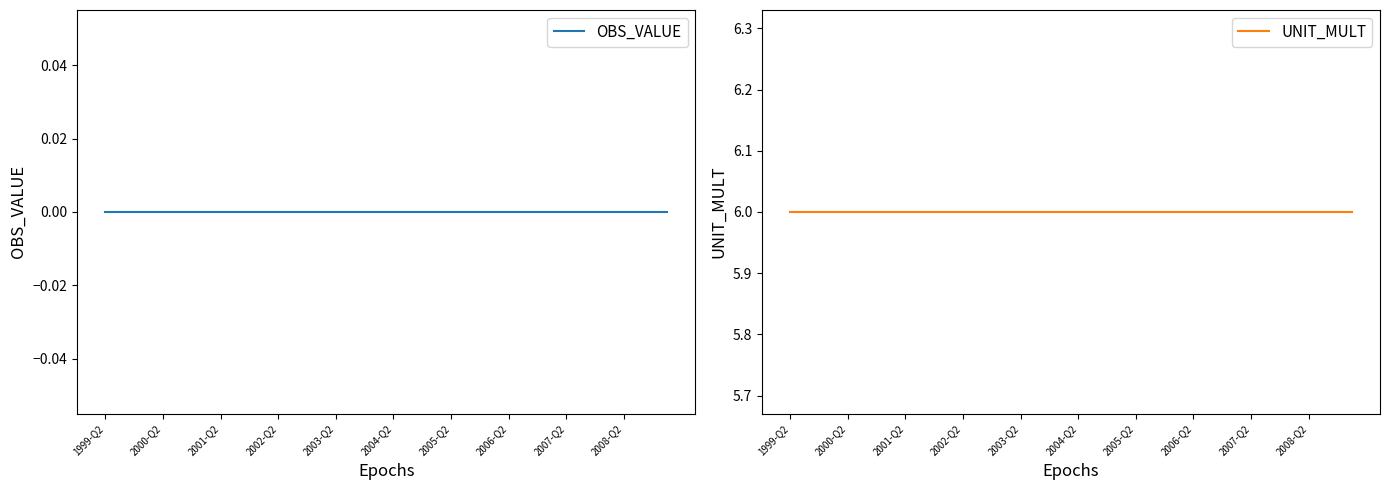

True or false: UNIT_MULT and OBS_VALUE cross at least once.

False